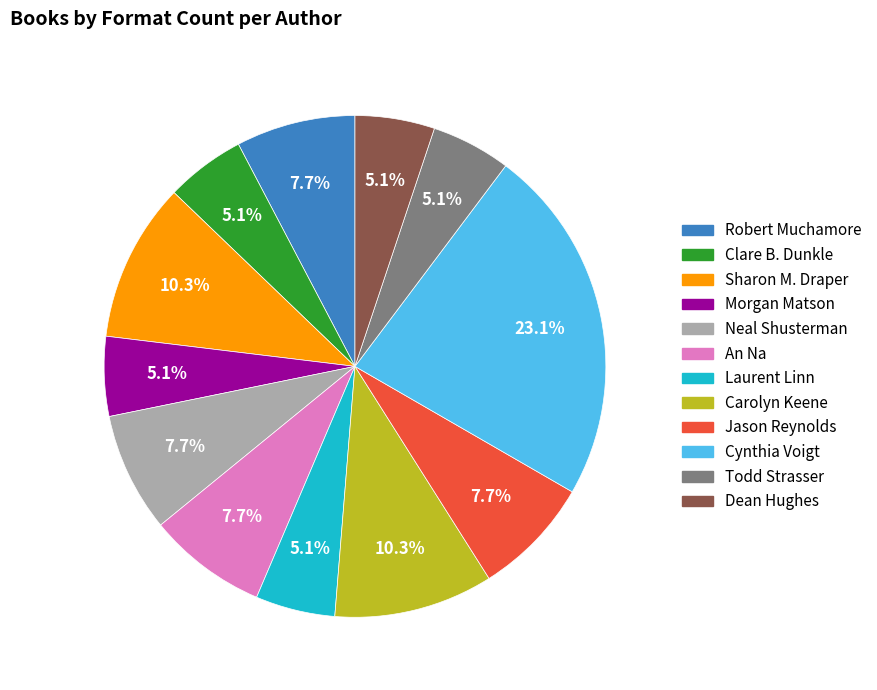

Does any single category account for the majority?

No